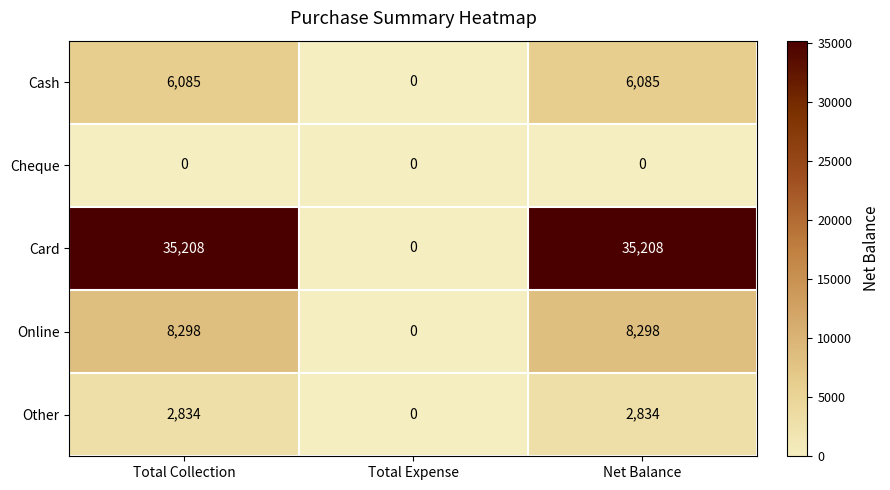

At how many categories does at least one series exceed 1330?

2